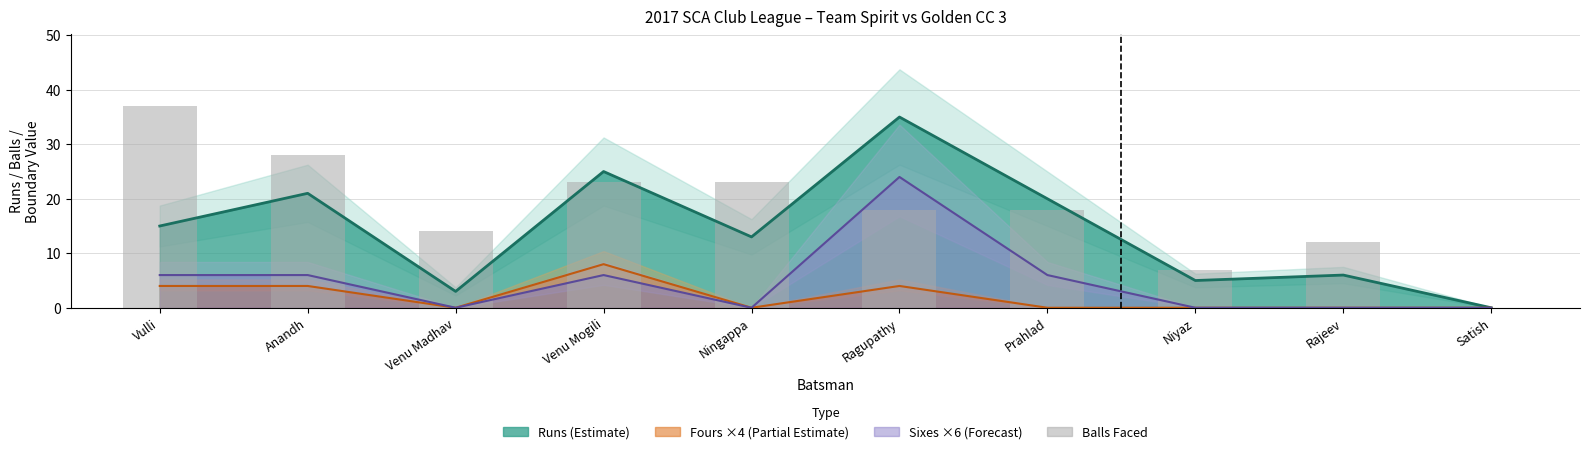

At which label does the data first exceed 18?

Vulli